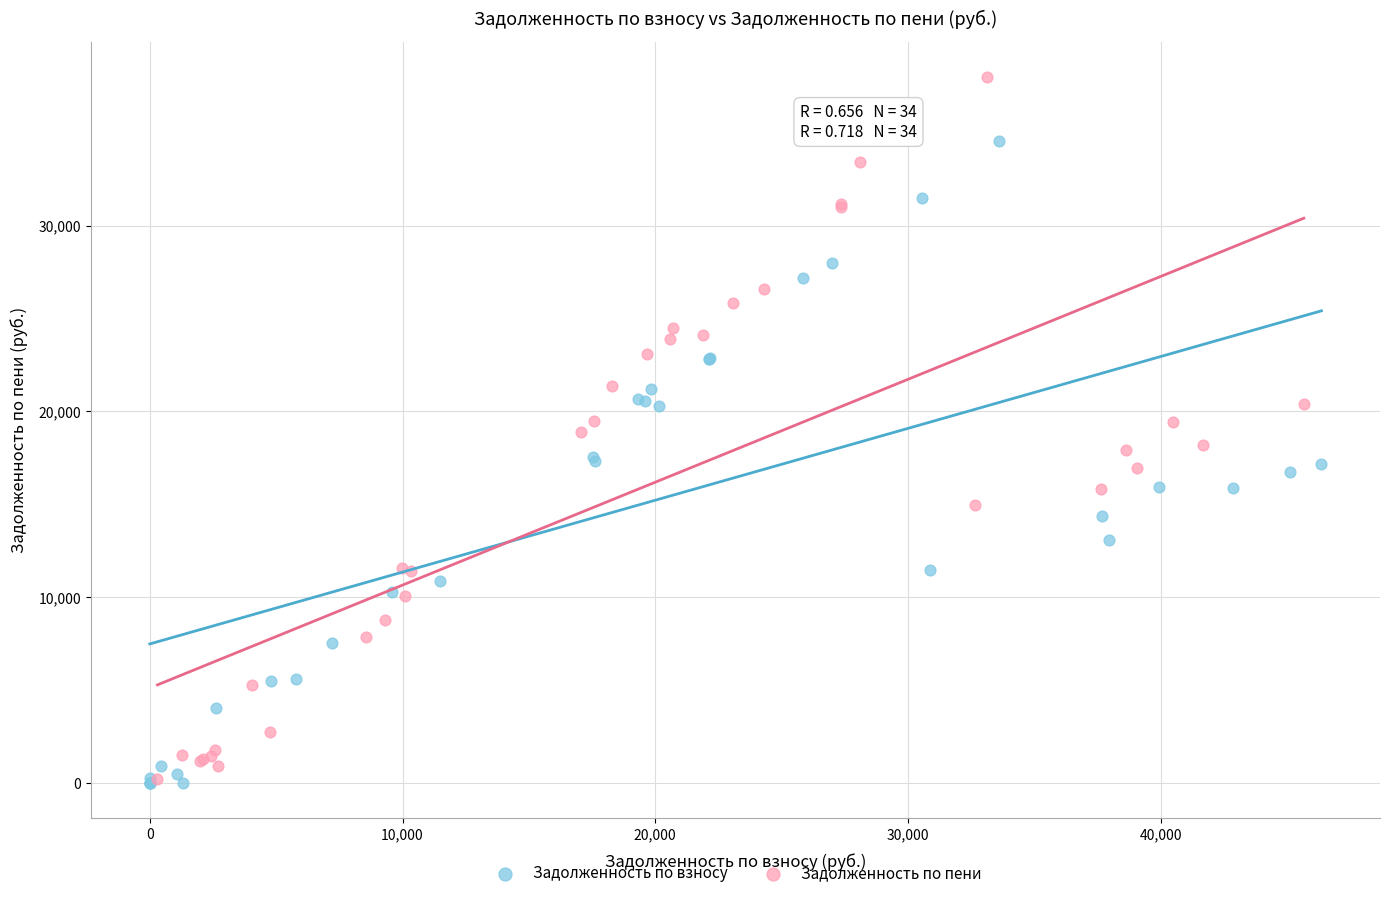

Which series has the widest spread of Y values?

Задолженность по пени